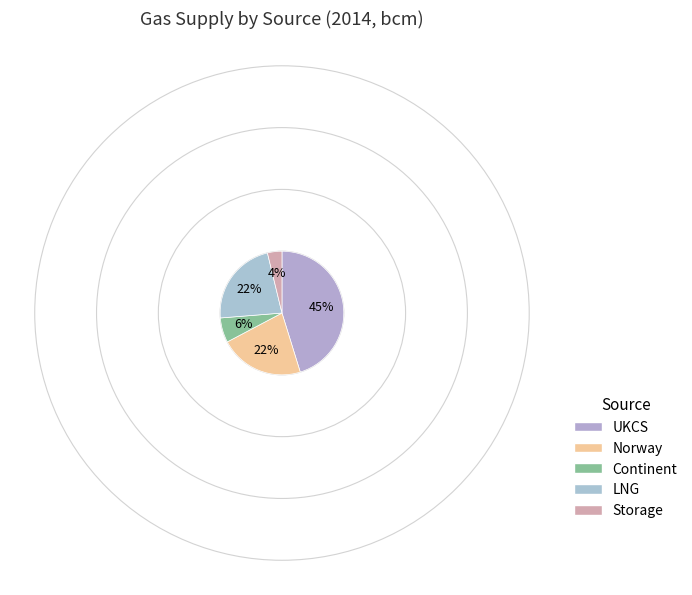

The UKCS slice represents 45% of the pie. True or false?

True